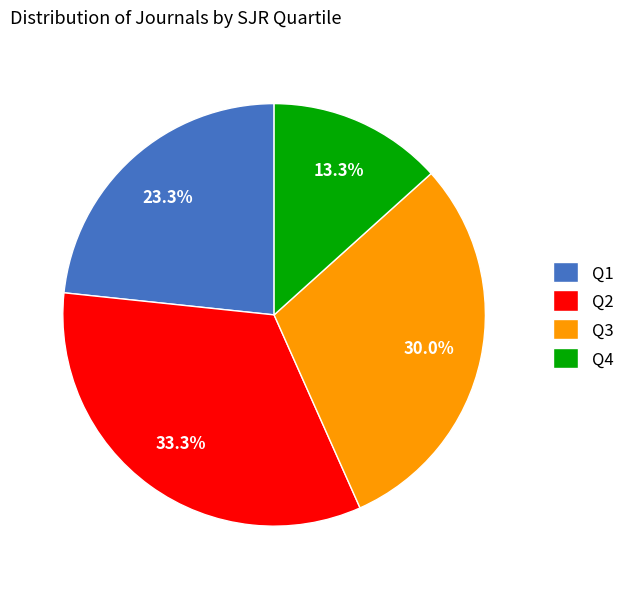

To the nearest percent, what portion does Q2 represent?

33%